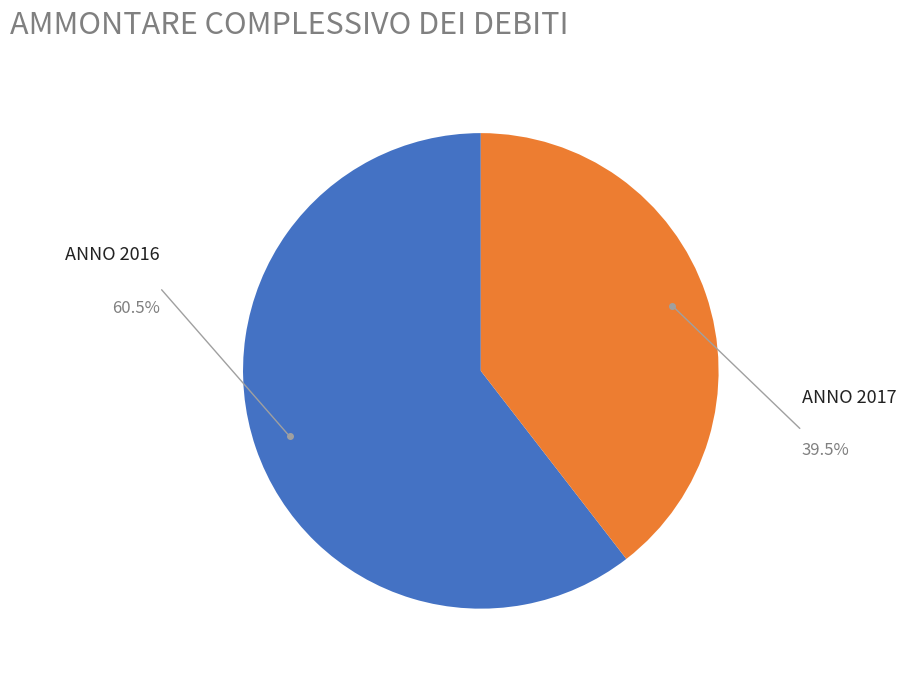

Rank the categories by value from highest to lowest.

ANNO 2016, ANNO 2017